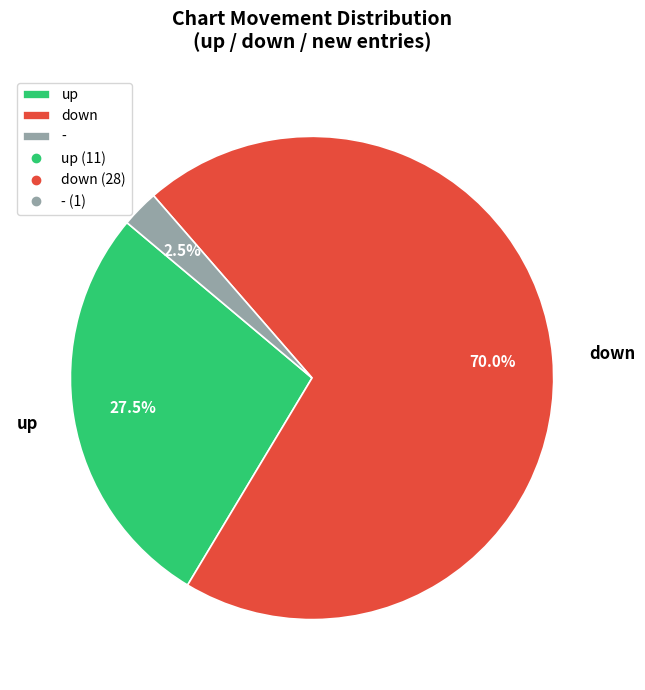

How many slices are in this pie chart?

3